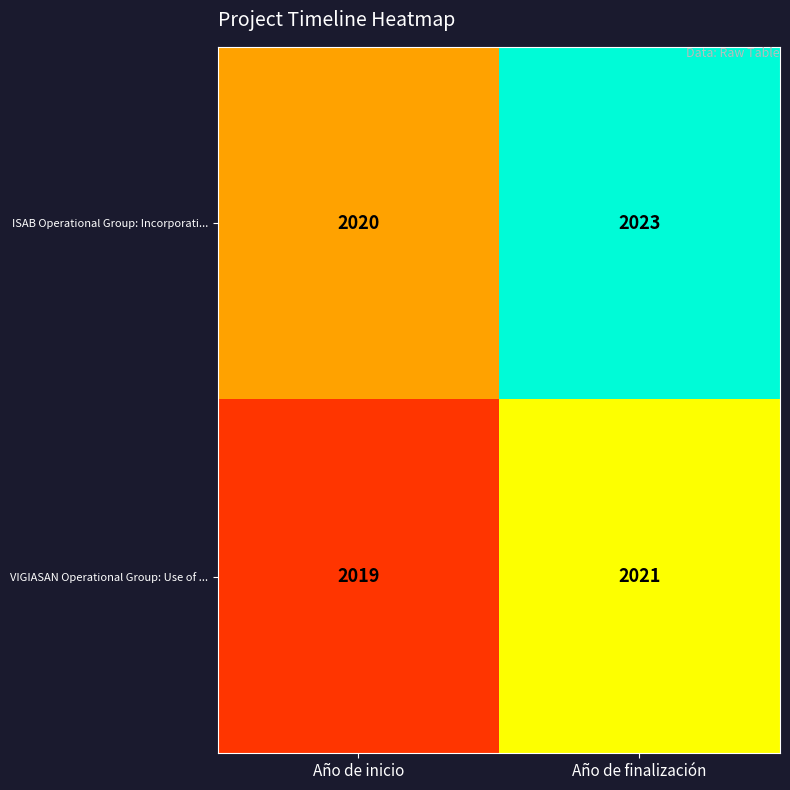

Which series changed the most between Año de inicio and Año de finalización?

ISAB Operational Group: Incorporati...